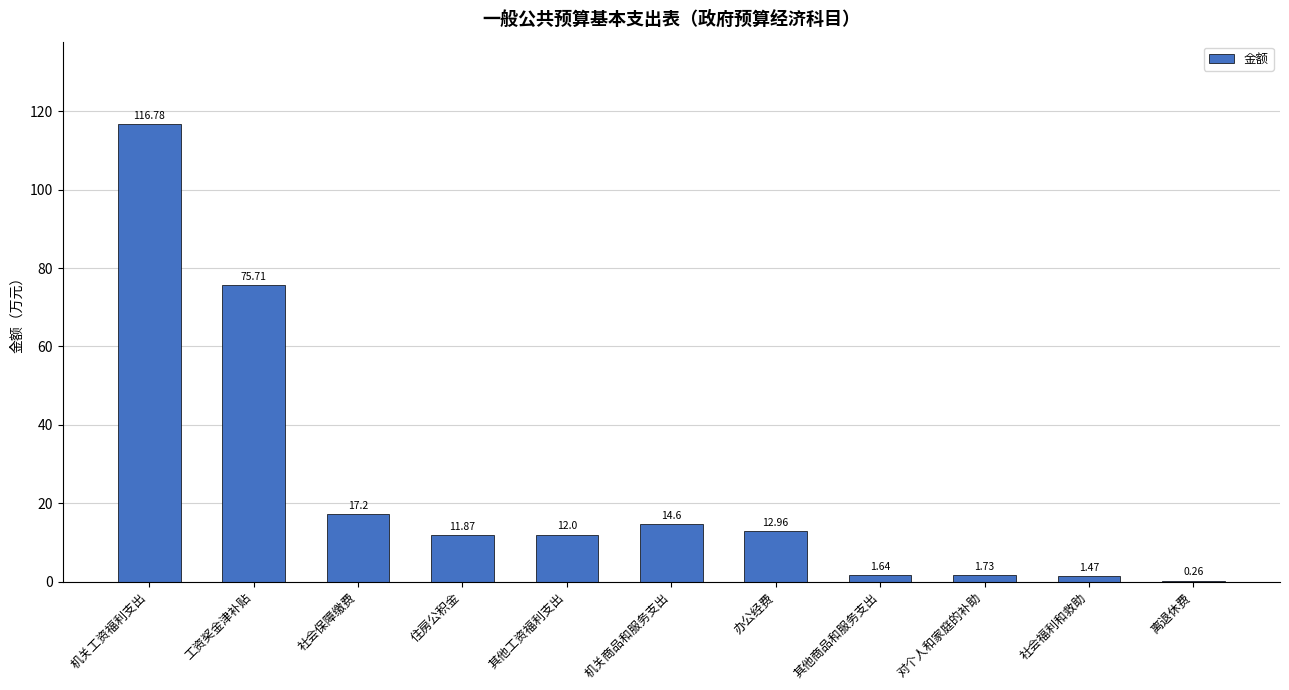

Which has a higher value, 社会福利和救助 or 其他商品和服务支出?

其他商品和服务支出